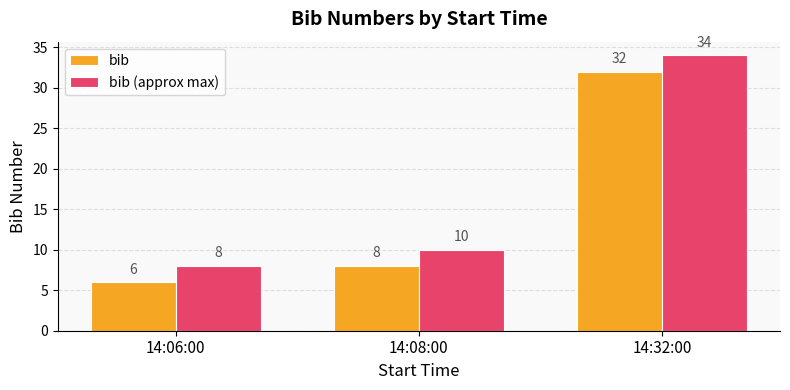

Rank the series by their maximum value, from highest to lowest.

bib (approx max), bib